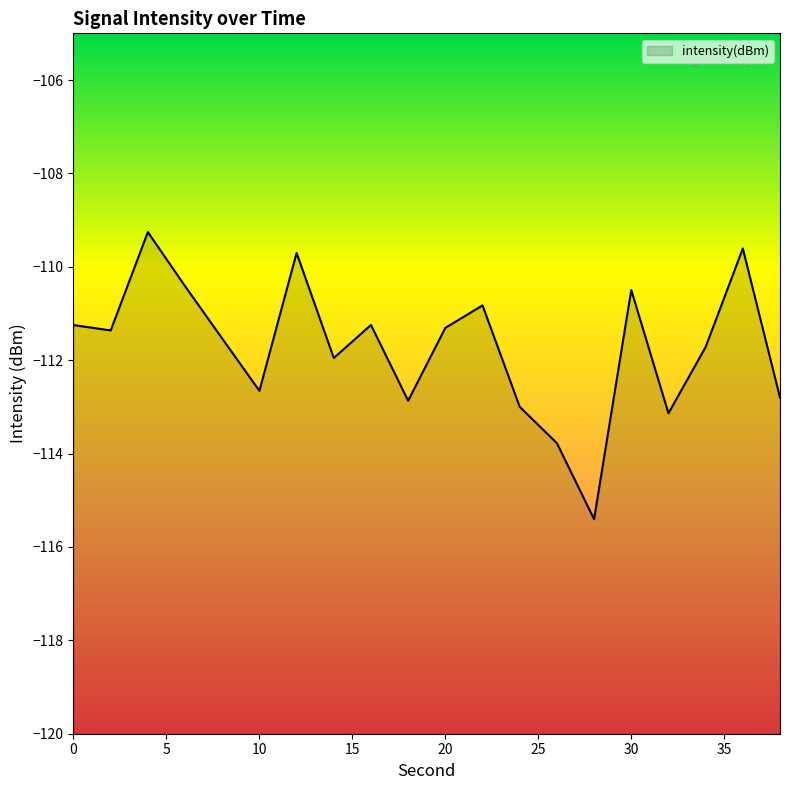

Which has a higher value, 28 or 18?

18